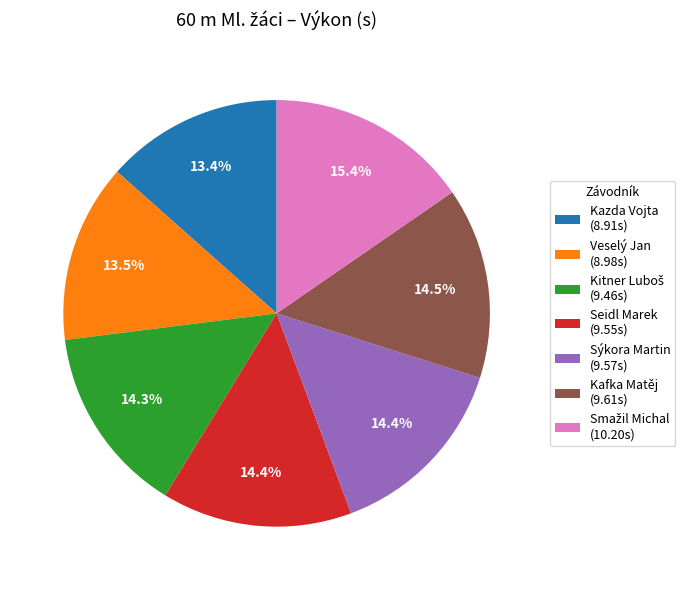

Is there a majority slice in this chart?

No